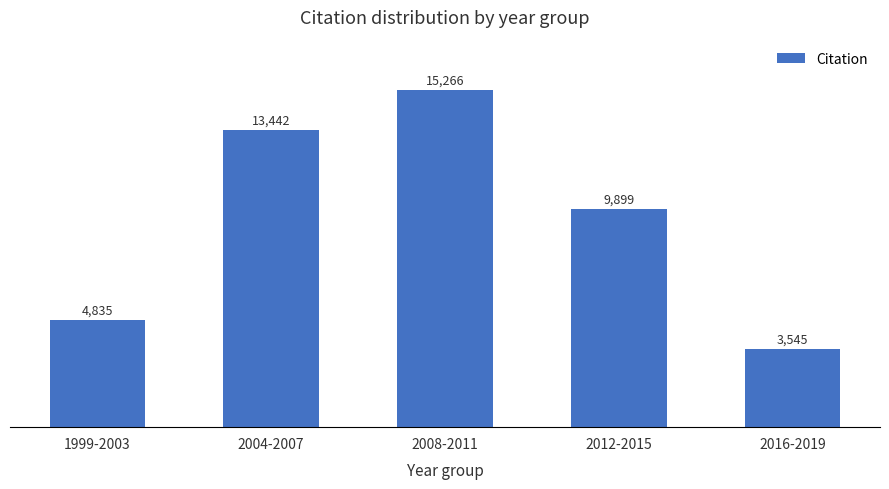

What is the sum of all values?

46987